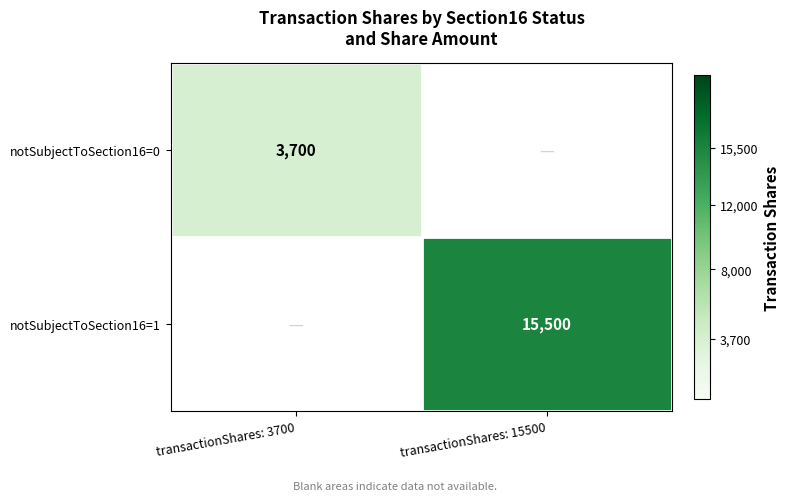

The value of notSubjectToSection16=1 at transactionShares: 15500 is 7226.2. True or false?

False